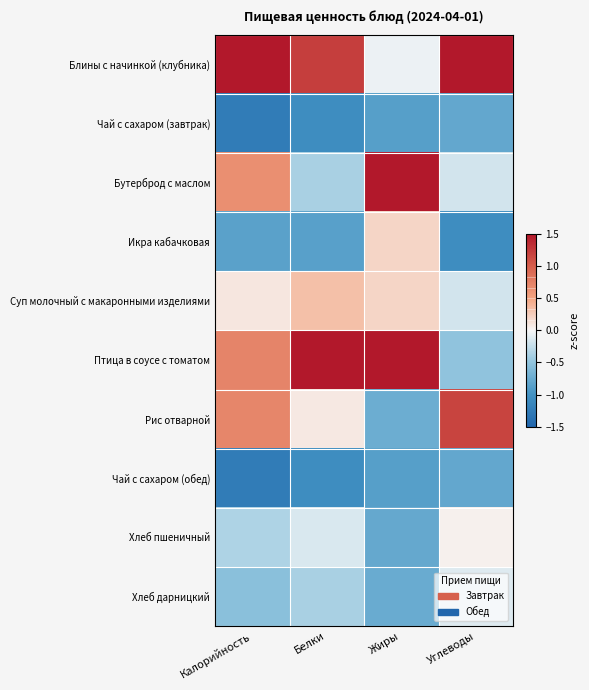

At which category is the sum across all series the highest?

Калорийность